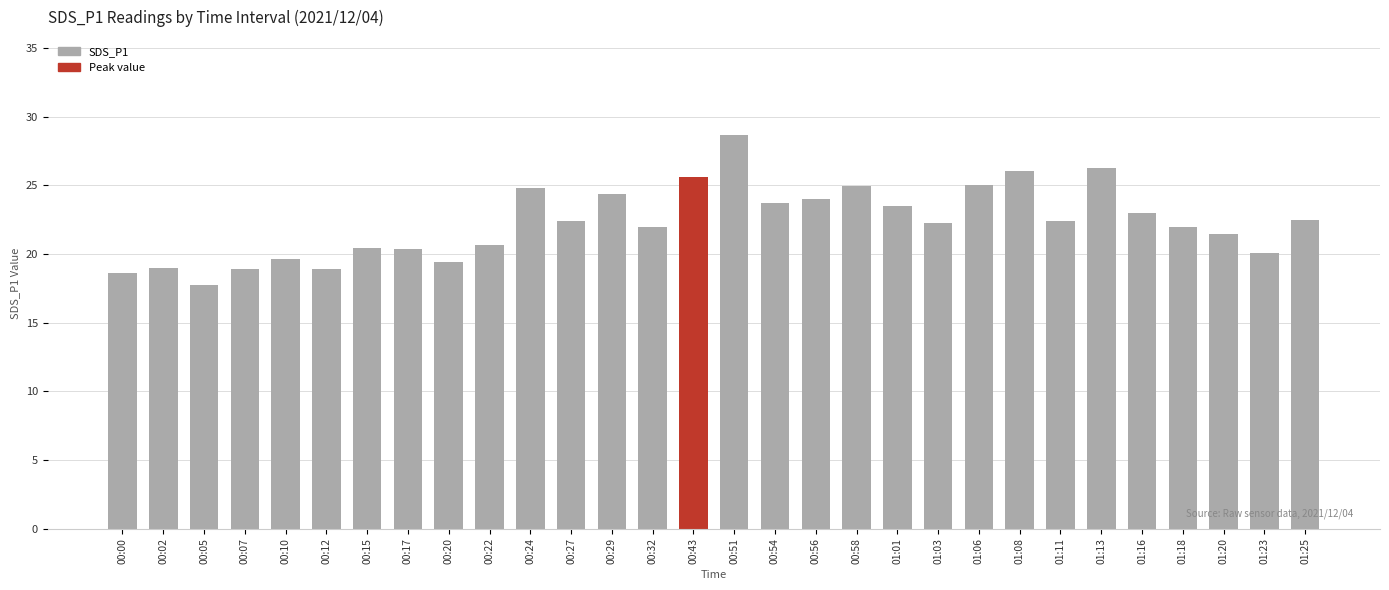

What is the change in value from 00:58 to 01:20?

-3.5